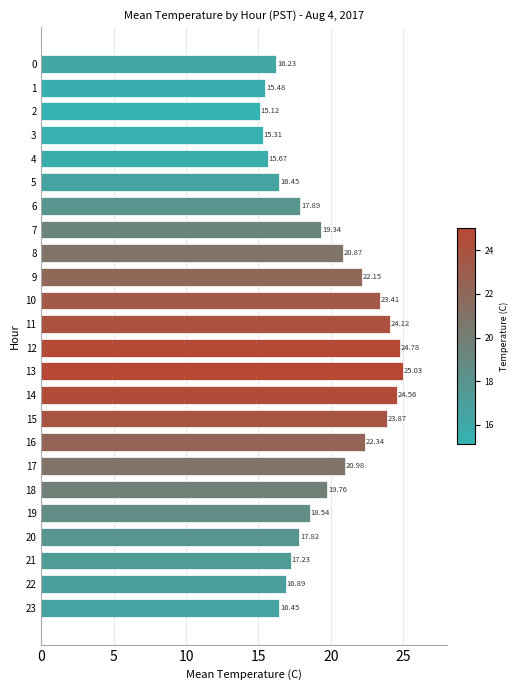

What is the change in value from 7 to 9?

+2.8